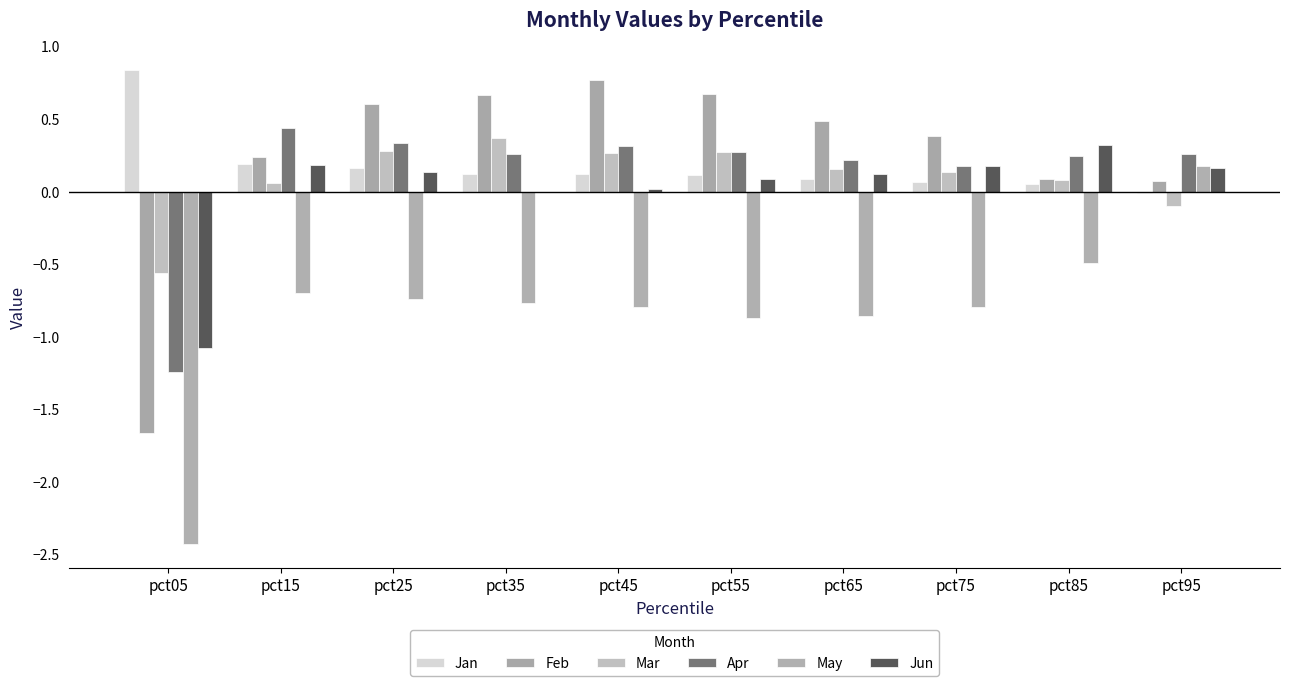

What is the lowest value of the Mar series?

-0.6